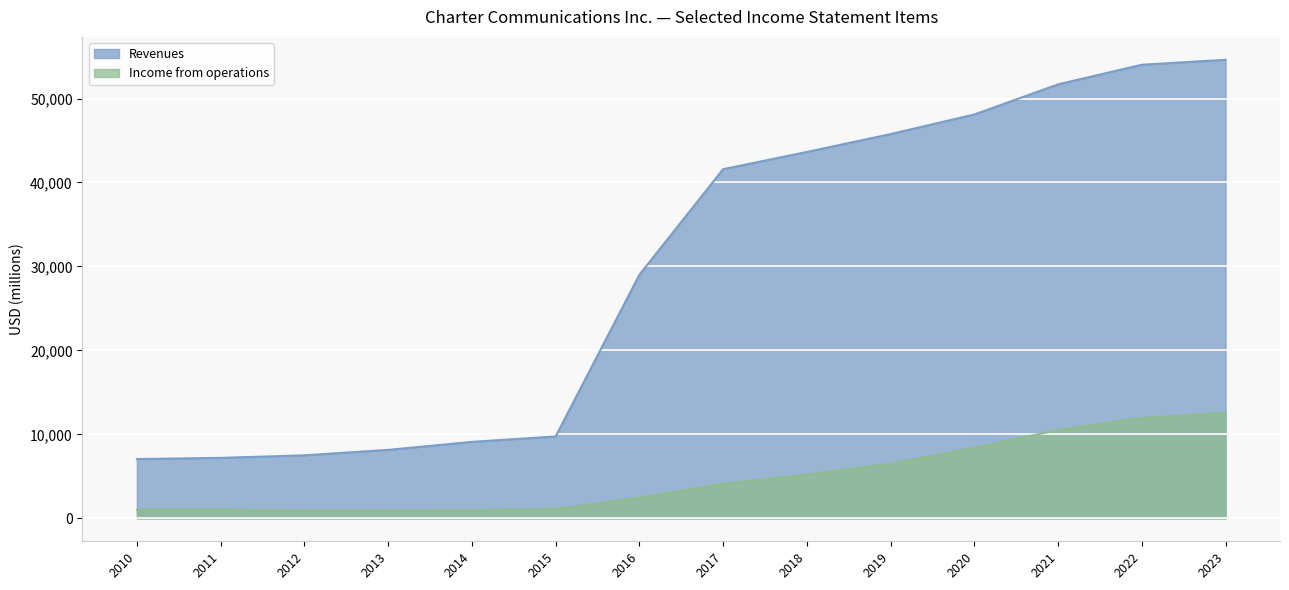

True or false: Income from operations has a value of 5221 at 2018.

True